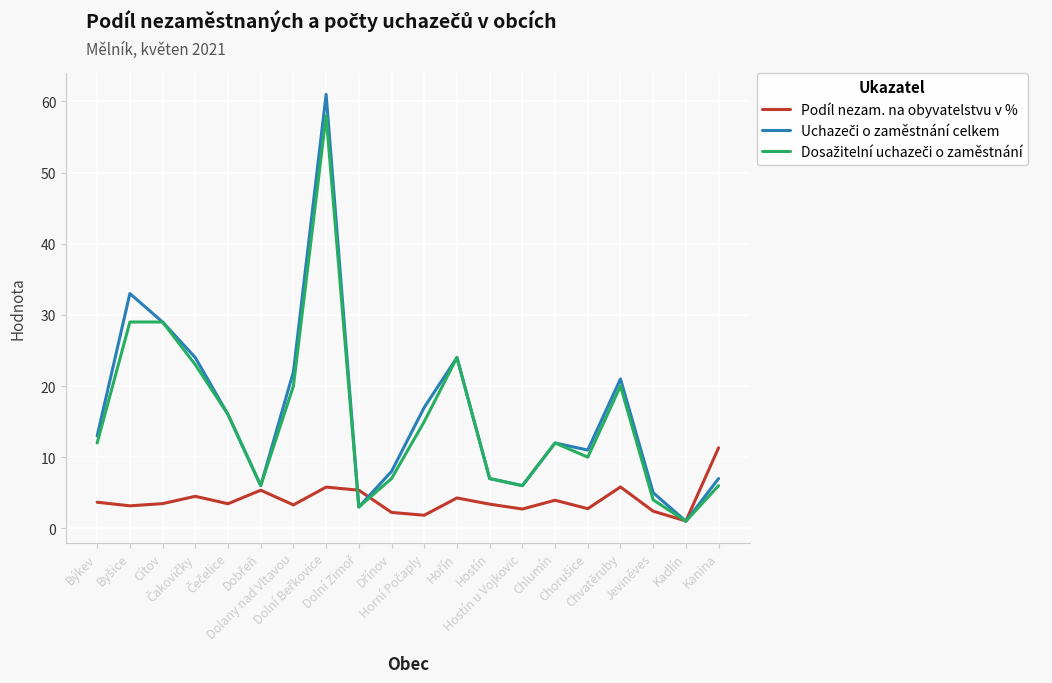

What is the greatest value displayed?

61.0